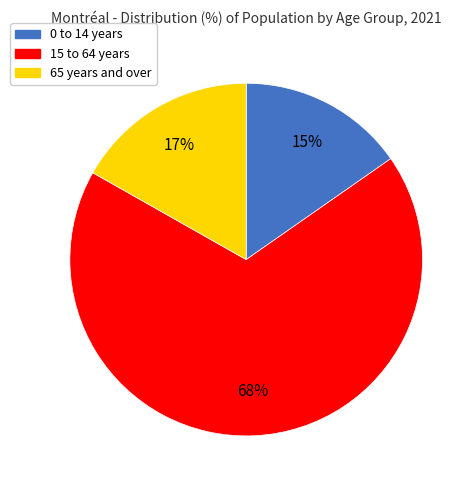

What is the largest slice in the pie chart?

15 to 64 years